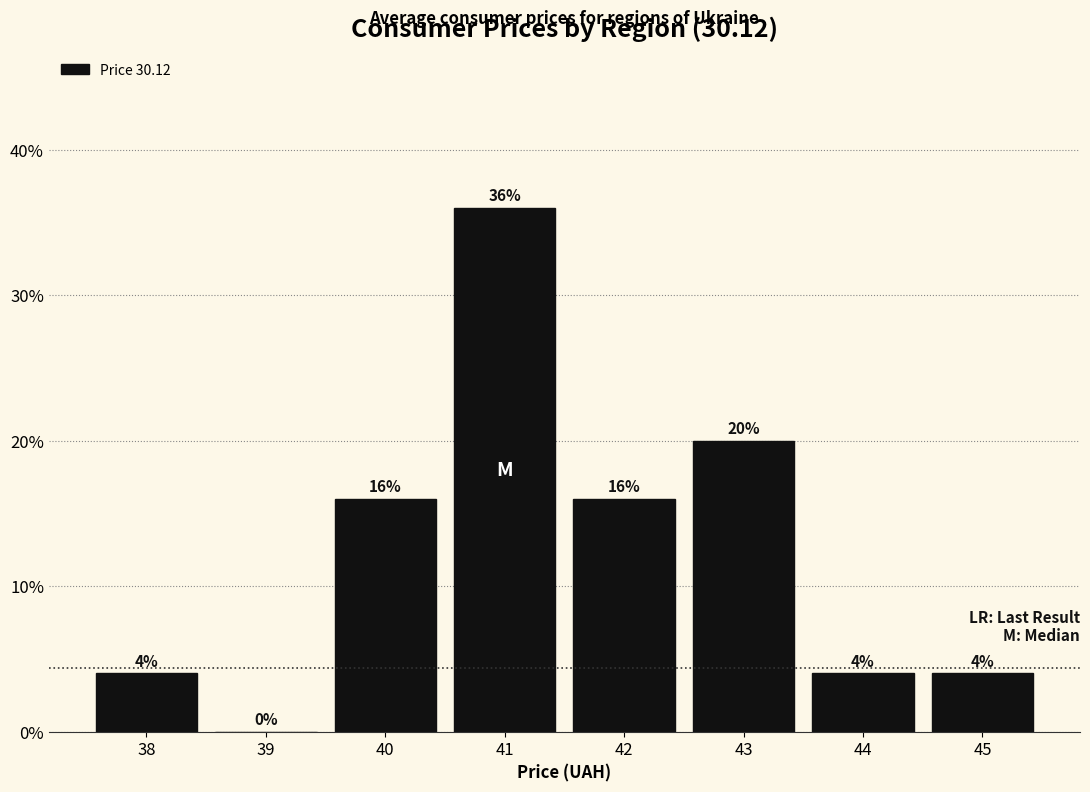

Reading left to right, what are all the values shown in this chart?

38=4	39=0	40=16	41=36	42=16	43=20	44=4	45=4